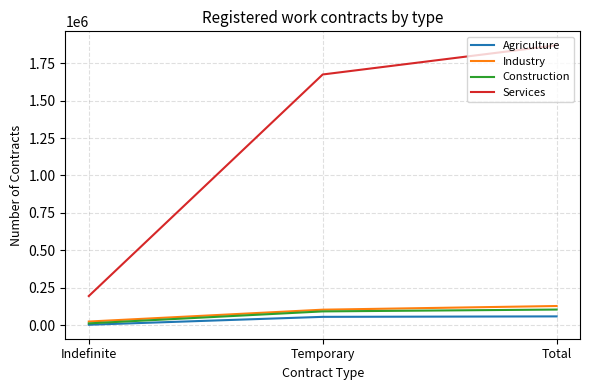

At which label is Services closest to 1032067?

Temporary